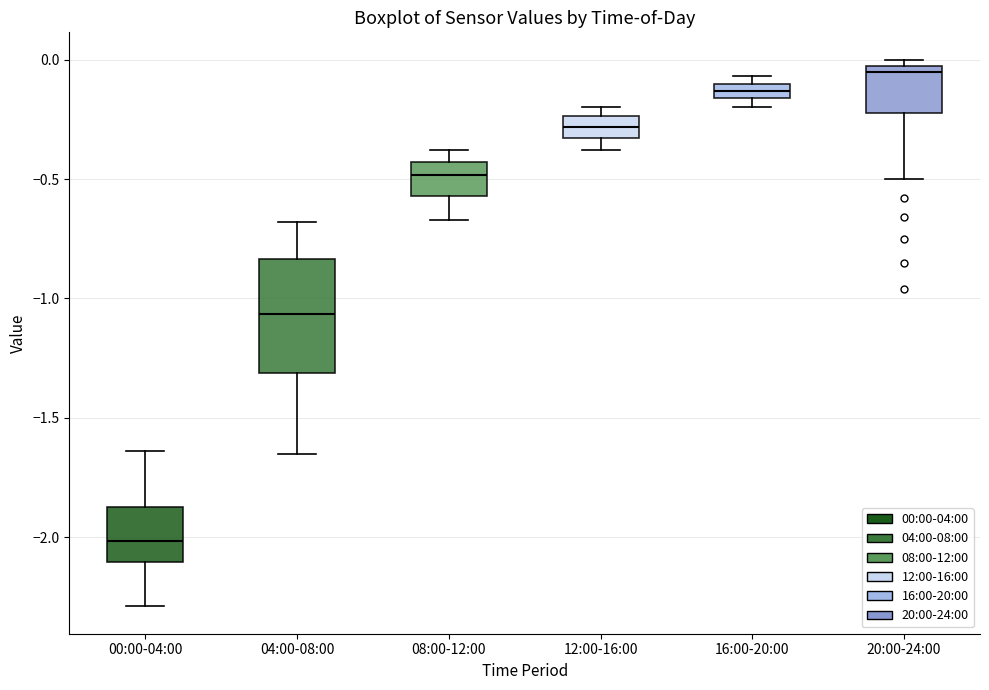

Where does the median line of the box for 08:00-12:00 sit on the y-axis? The values are not printed on the chart, so give them approximately, as read against the axis.

-0.50